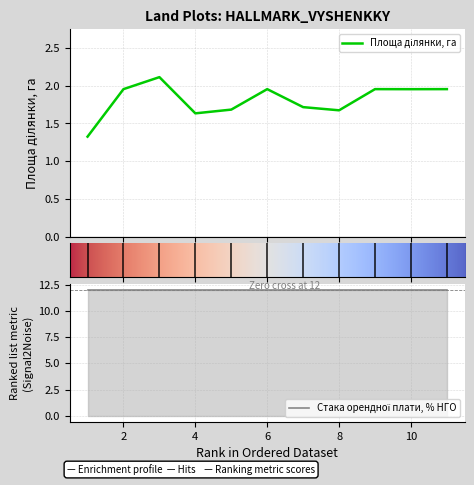

The chart shows a value of 3.0 at 8. True or false?

False